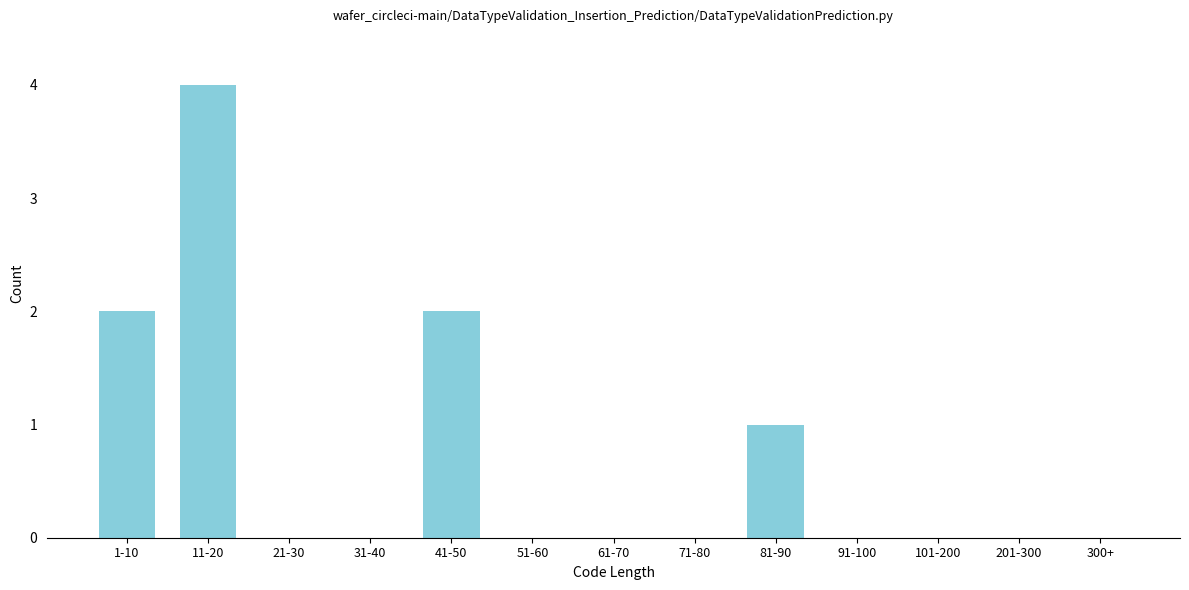

Reading left to right, extract all data points from this chart.

1-10=2	11-20=4	21-30=0	31-40=0	41-50=2	51-60=0	61-70=0	71-80=0	81-90=1	91-100=0	101-200=0	201-300=0	300+=0